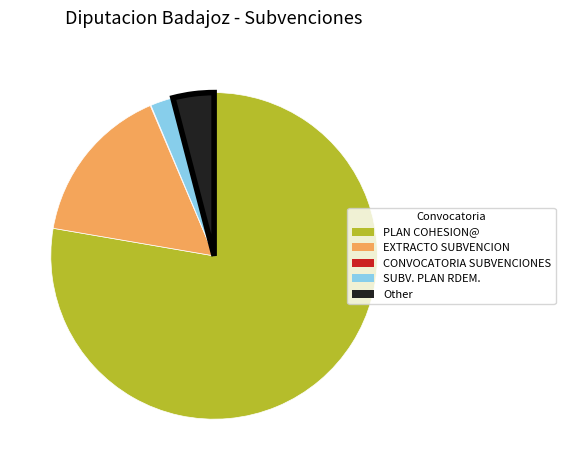

Is there a majority slice in this chart?

Yes